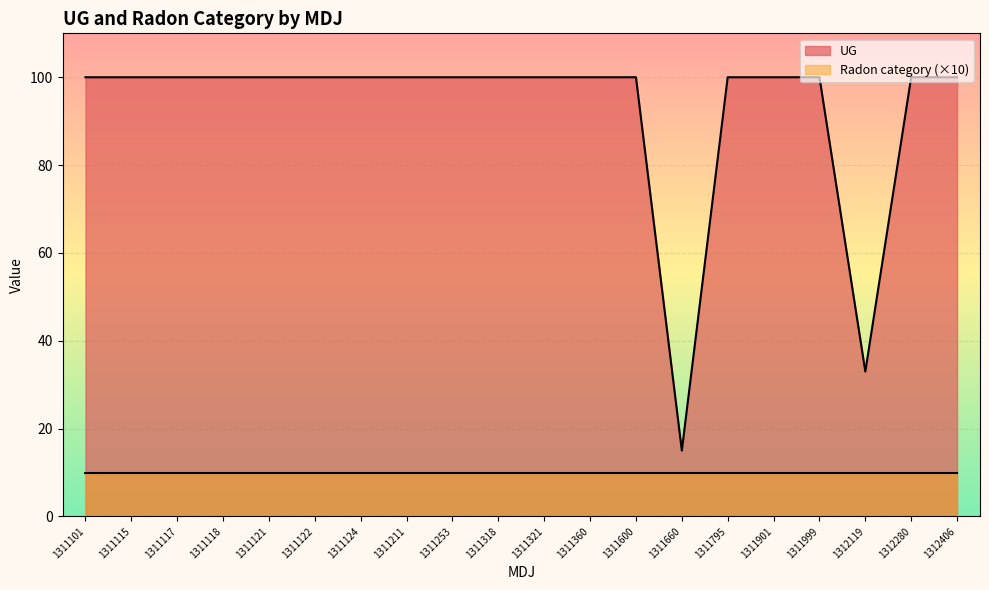

How many lines are shown in the chart?

2